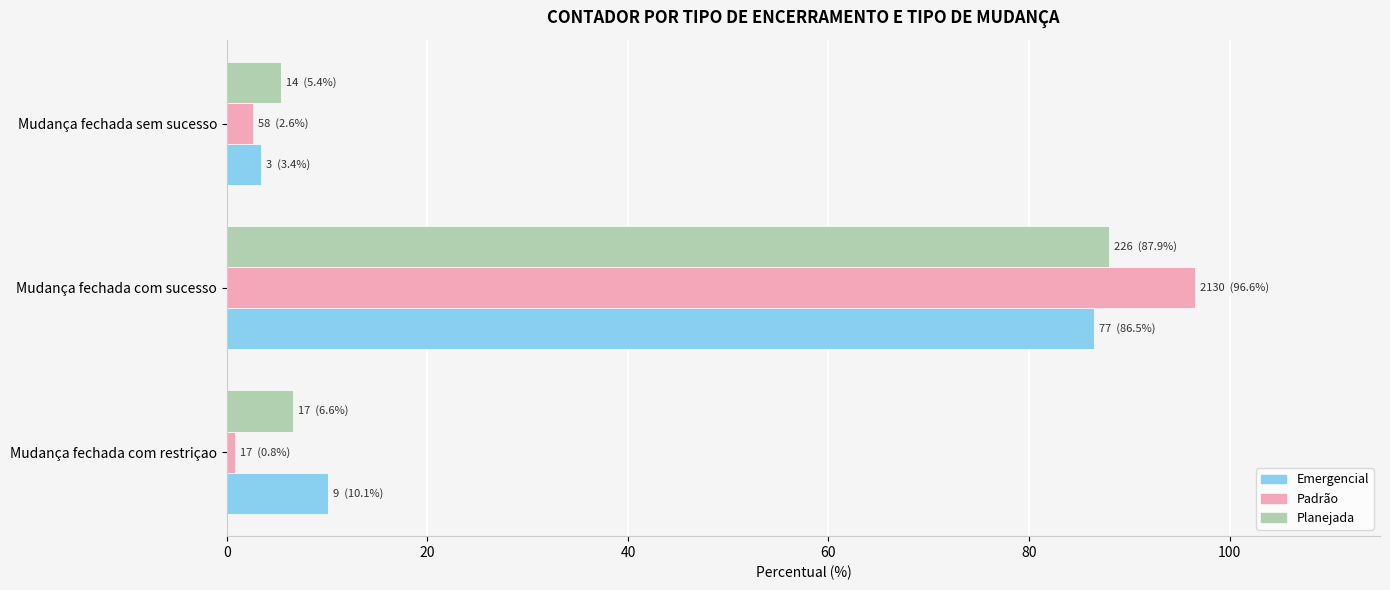

What is the average value of the Planejada series?

33.3